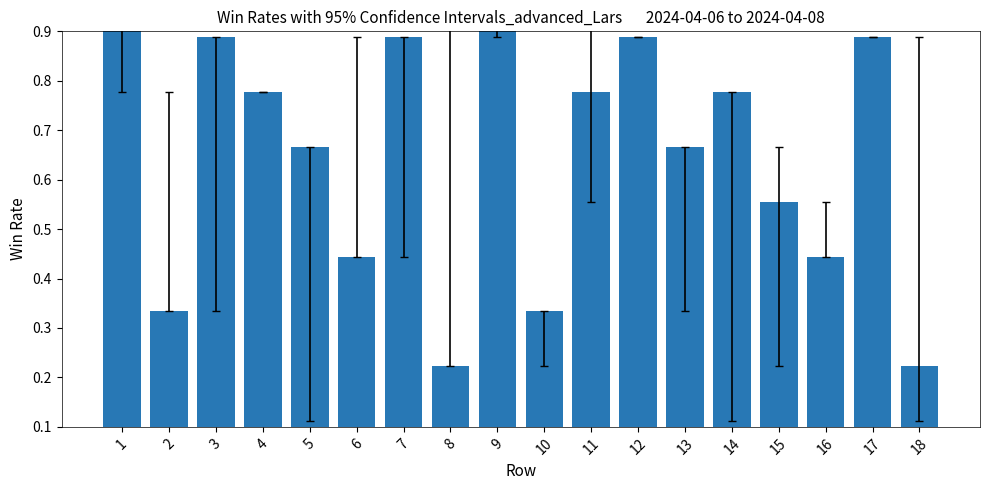

Reading right to left, list all the values displayed in this chart.

0.2	0.9	0.4	0.6	0.8	0.7	0.9	0.8	0.3	1.0	0.2	0.9	0.4	0.7	0.8	0.9	0.3	1.0